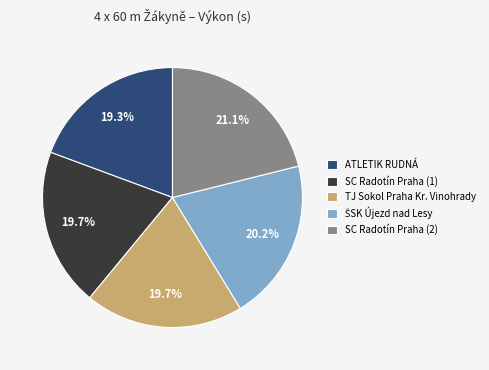

To the nearest percent, what percentage of the pie is SC Radotín Praha (1)?

20%